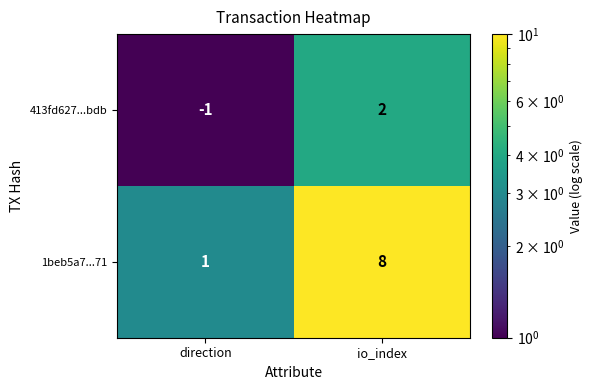

Where is 1beb5a7...71 nearest to the value 4?

direction